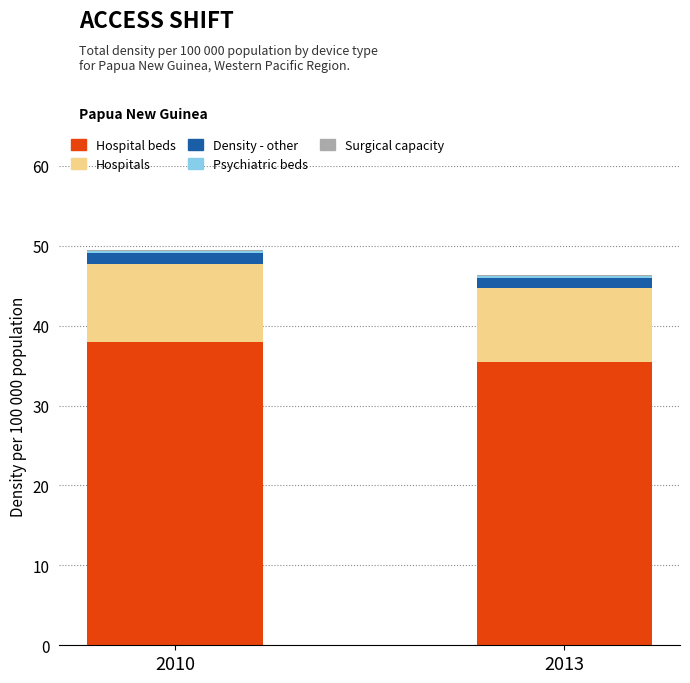

The value of Hospital beds at 2010 is 67.0. True or false?

False